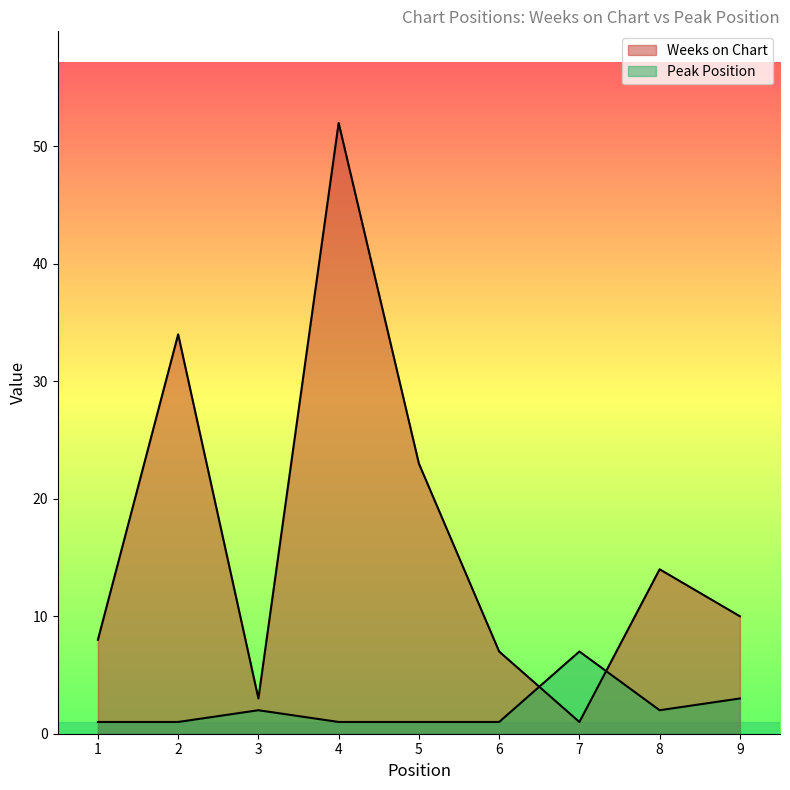

What is the average value of the Weeks on Chart series?

17